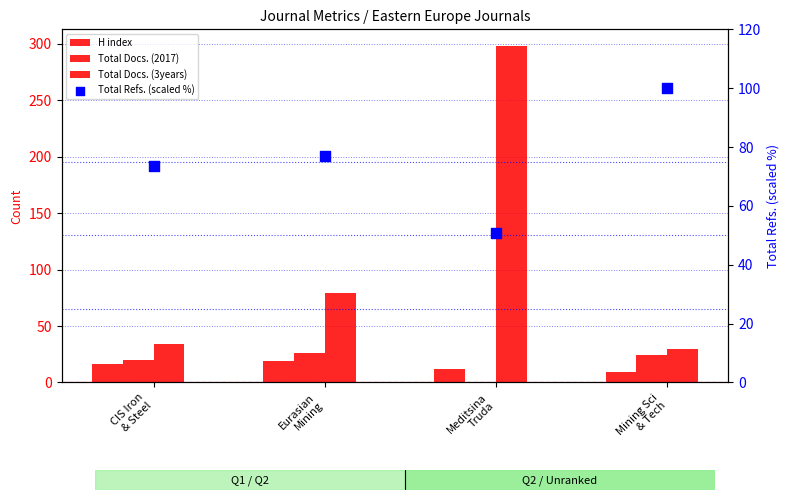

What are all the series names shown in the legend?

H index, Total Docs. (2017), Total Docs. (3years), Total Refs. (scaled %)